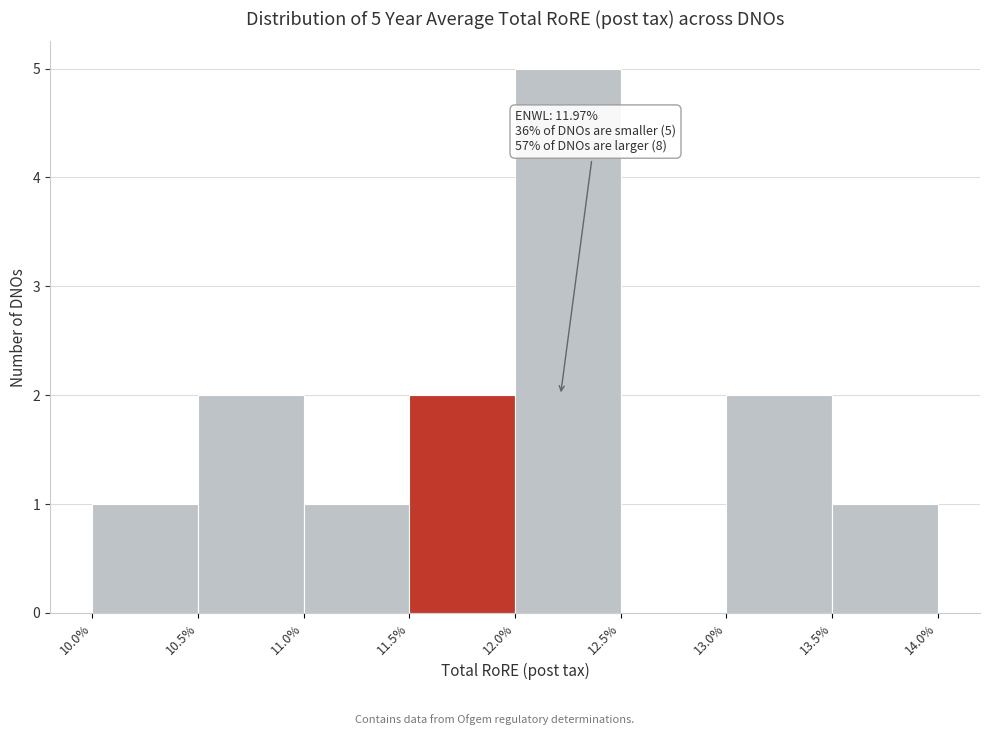

Over which range of the x-axis is the bar tallest?

12.0% to 12.5%